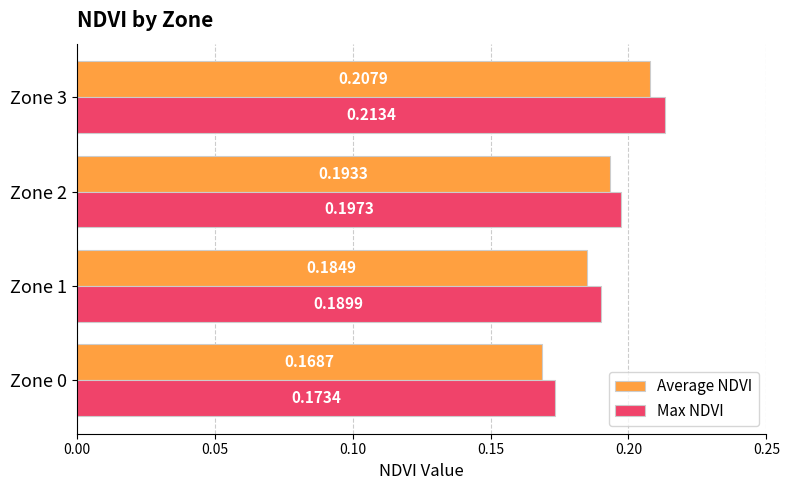

Which series changed the most between Zone 0 and Zone 1?

Max NDVI